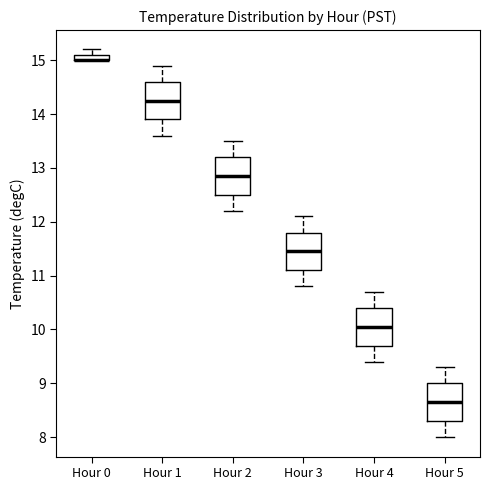

Where does the median line of the box for Hour 2 sit on the y-axis? The values are not printed on the chart, so give them approximately, as read against the axis.

12.9